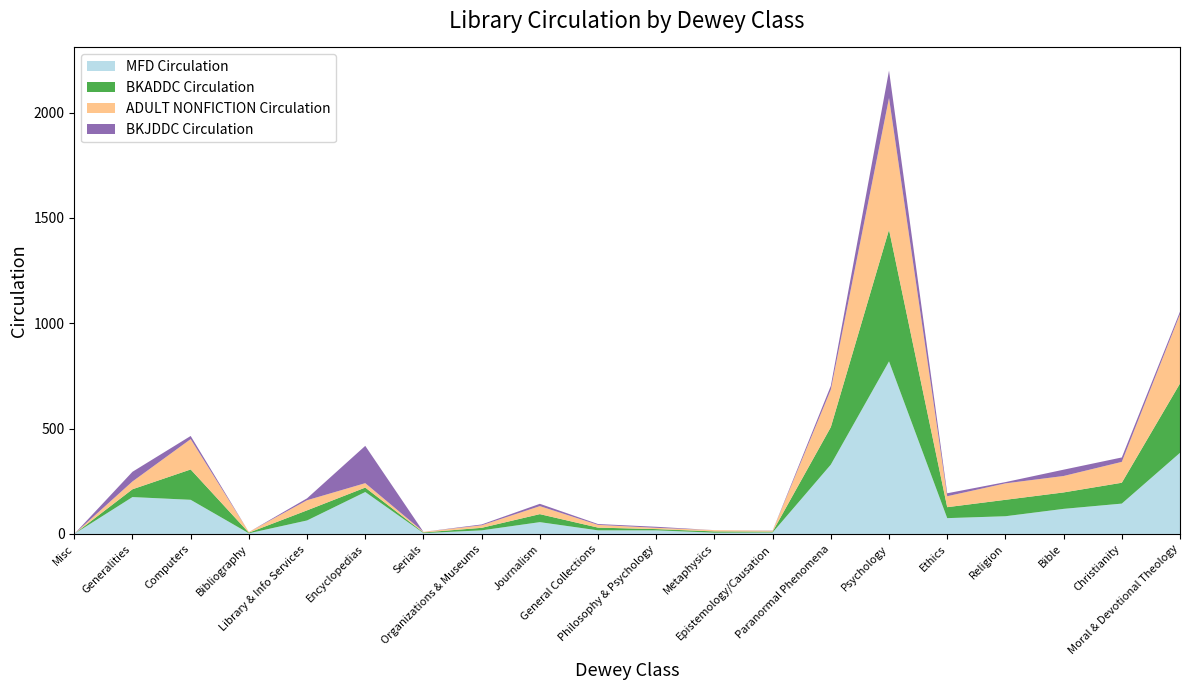

Reading right to left, what are all the values shown in this chart?

MFD Circulation: 385	144	119	84	75	819	329	7	6	17	17	56	17	4	199	64	3	162	175	0
BKADDC Circulation: 329	99	78	78	52	625	178	4	6	6	13	38	12	3	21	48	3	144	37	0
ADULT NONFICTION Circulation: 329	99	78	78	52	625	178	4	6	6	13	38	12	3	21	48	3	144	37	0
BKJDDC Circulation: 12	21	30	6	14	130	18	1	0	5	4	11	4	0	177	9	0	15	46	0